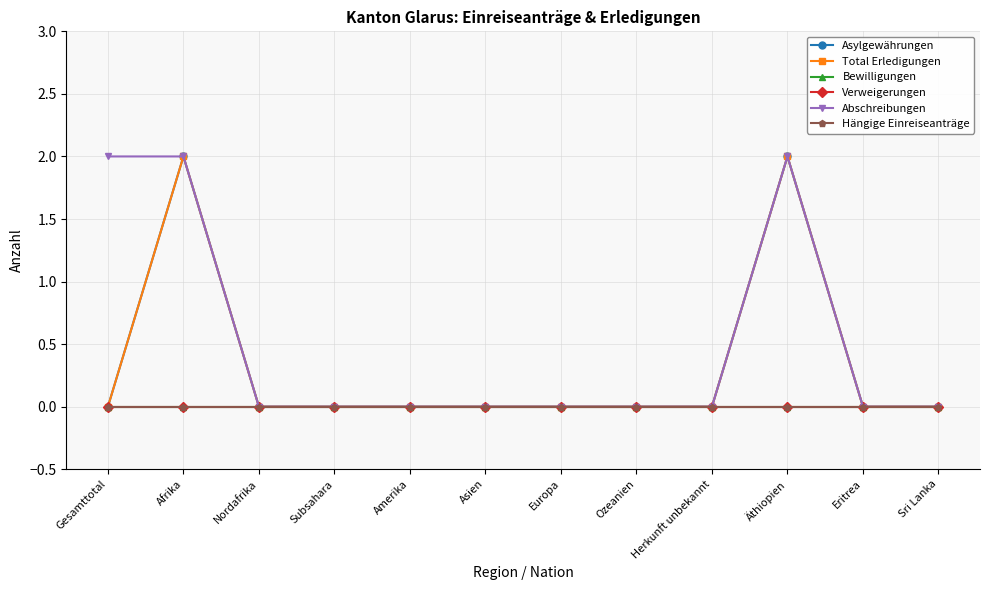

True or false: Asylgewährungen and Verweigerungen cross at least once.

False